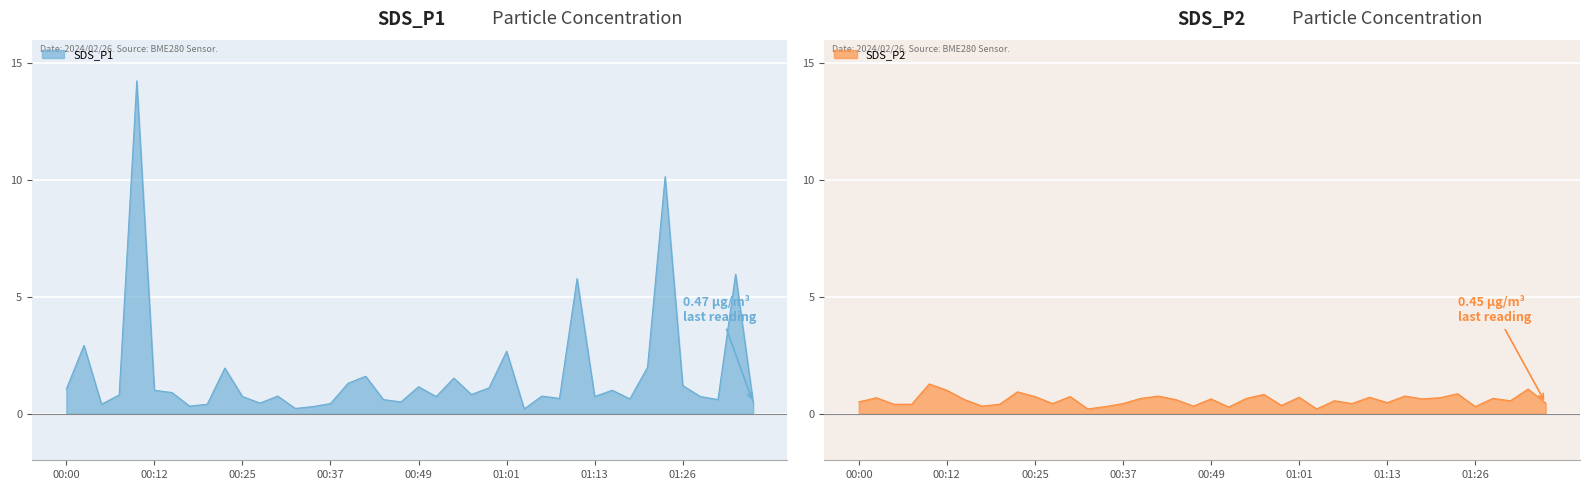

True or false: SDS_P1 and SDS_P2 intersect in this chart.

False